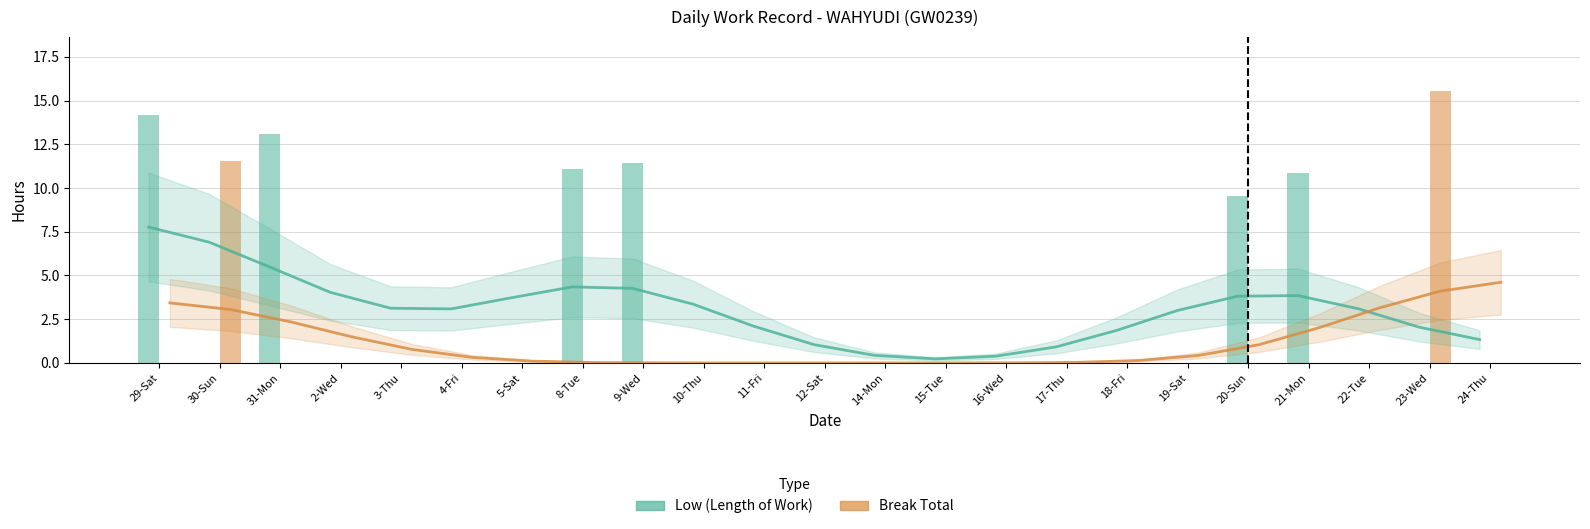

Reading left to right, what are all the values shown in this chart?

Low trend: 7.8	6.9	5.5	4.0	3.1	3.1	3.7	4.3	4.3	3.4	2.1	1.0	0.4	0.2	0.4	0.9	1.9	3.0	3.8	3.9	3.1	2.0	1.3
Break Total trend: 3.4	3.1	2.3	1.5	0.8	0.3	0.1	0.0	0.0	0.0	0.0	0.0	0.0	0.0	0.0	0.0	0.1	0.4	1.0	2.0	3.2	4.1	4.6
Low: 14.2	0.0	13.1	0.0	0.0	0.0	0.0	11.1	11.4	0.0	0.0	0.0	0.0	0.0	0.0	0.0	0.0	0.0	9.6	10.8	0.0	0.0	0.0
Break Total: 0.0	11.6	0.0	0.0	0.0	0.0	0.0	0.0	0.0	0.0	0.0	0.0	0.0	0.0	0.0	0.0	0.0	0.0	0.0	0.0	0.0	15.5	0.0